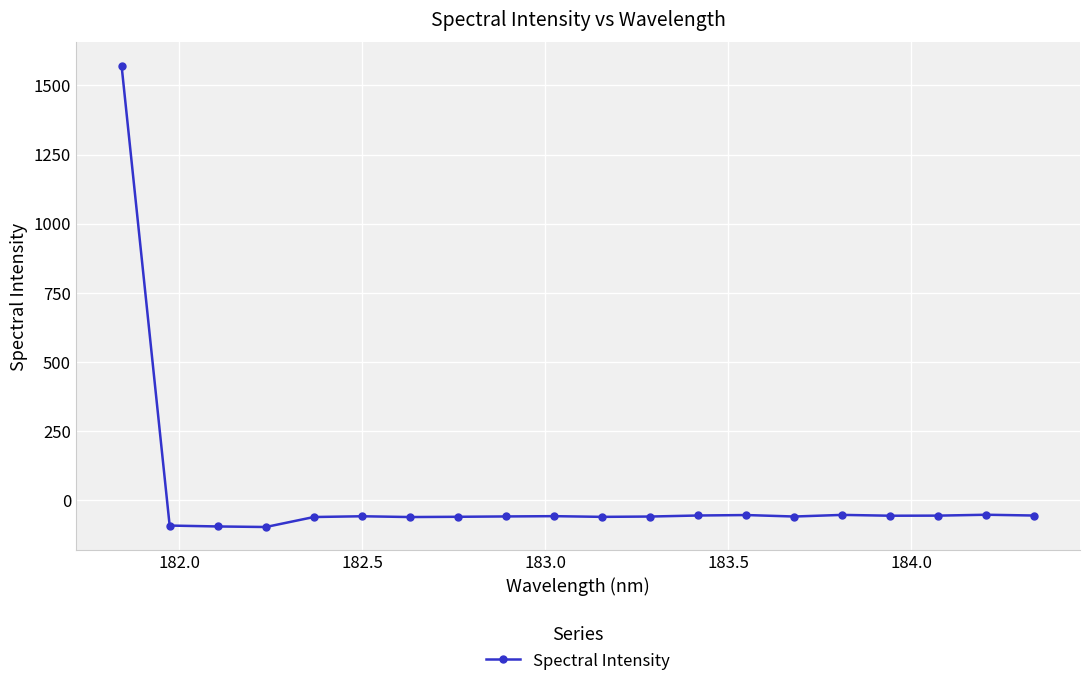

What is the minimum value shown in the chart?

-97.4